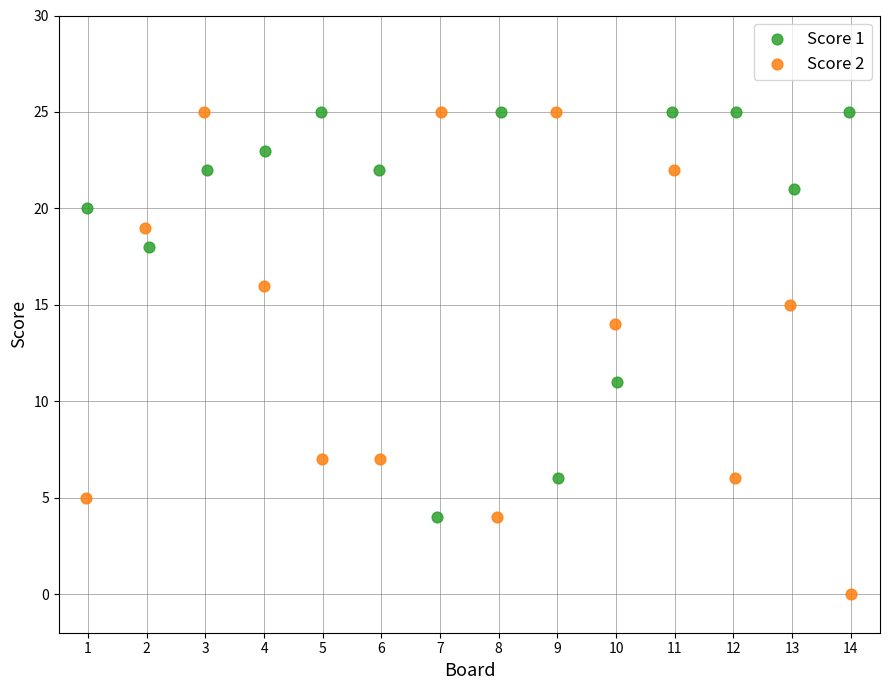

Which series has the widest spread of Y values?

Score 2